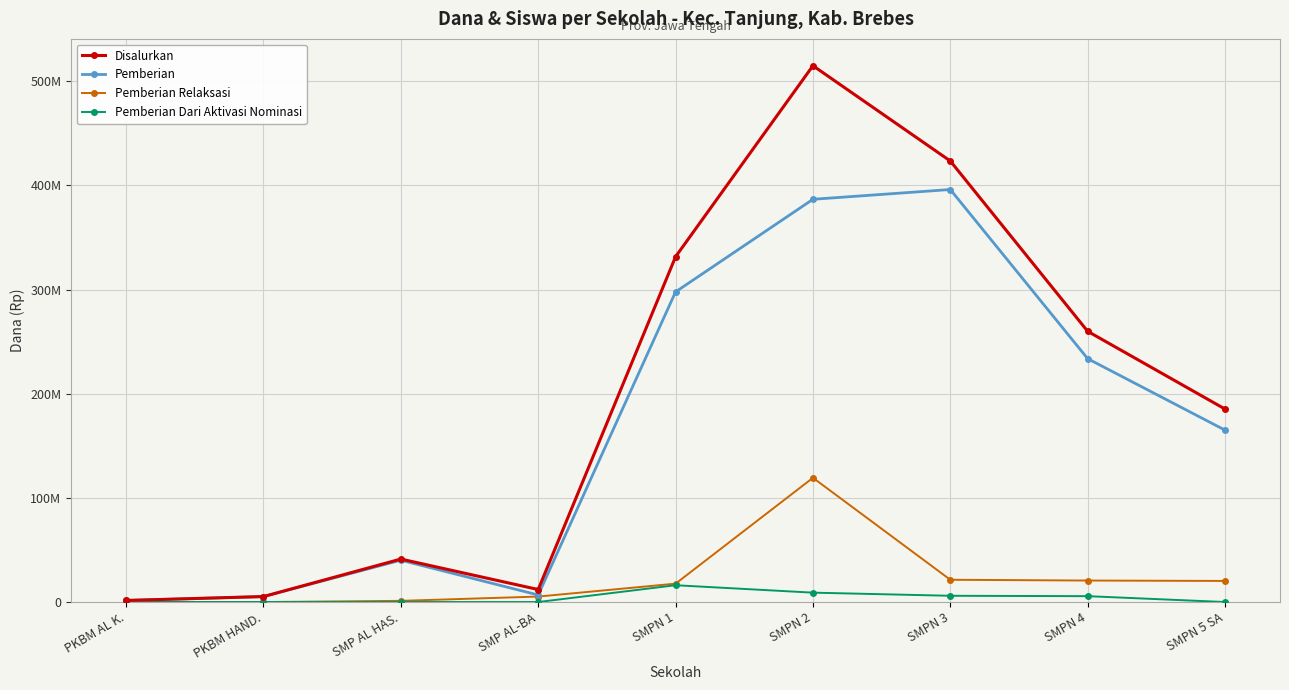

Does the chart have visible grid lines?

Yes